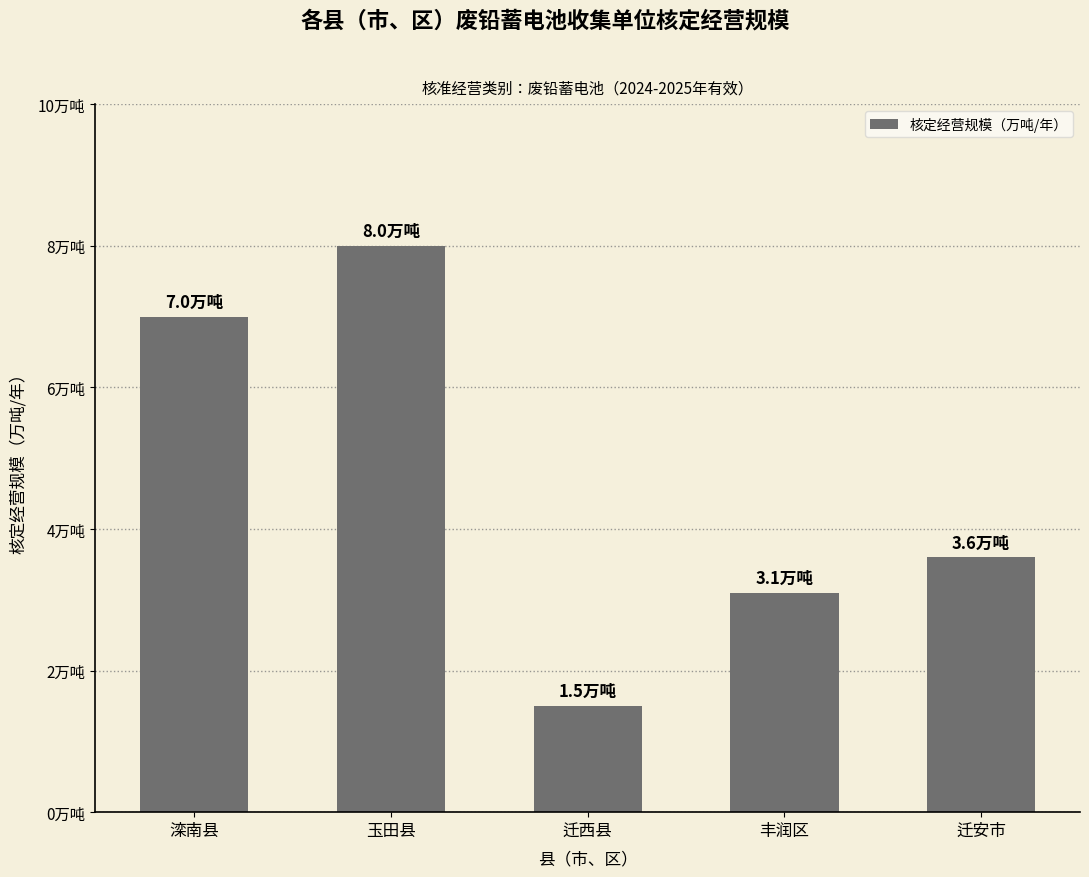

Does the chart contain any negative values?

No